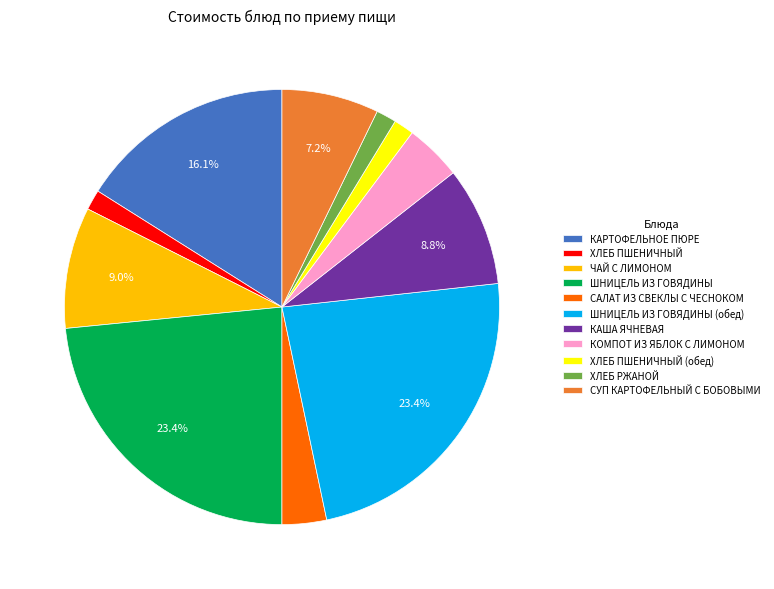

Approximately how many times larger is the value at КАША ЯЧНЕВАЯ compared to ХЛЕБ РЖАНОЙ?

5.9